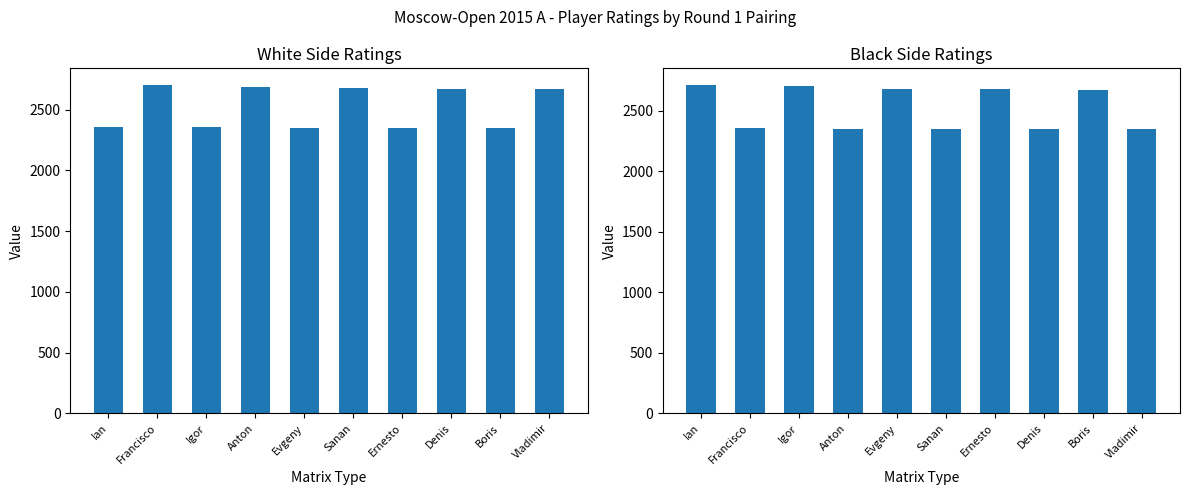

What is the difference between the second highest and second lowest values in the White Rating series?

339